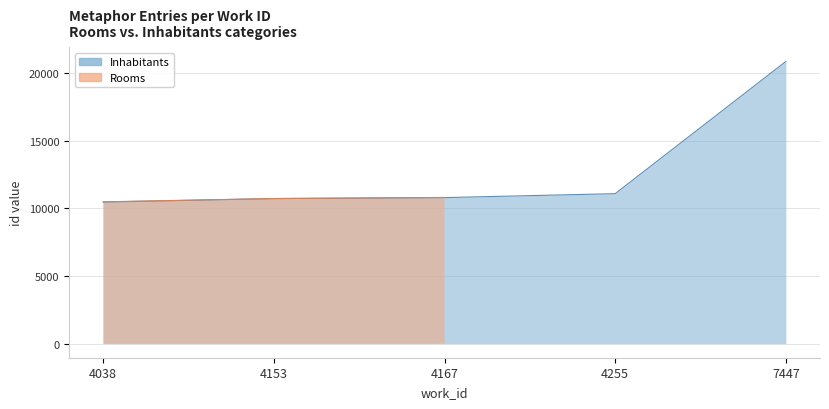

How many data points are less than 10783?

2